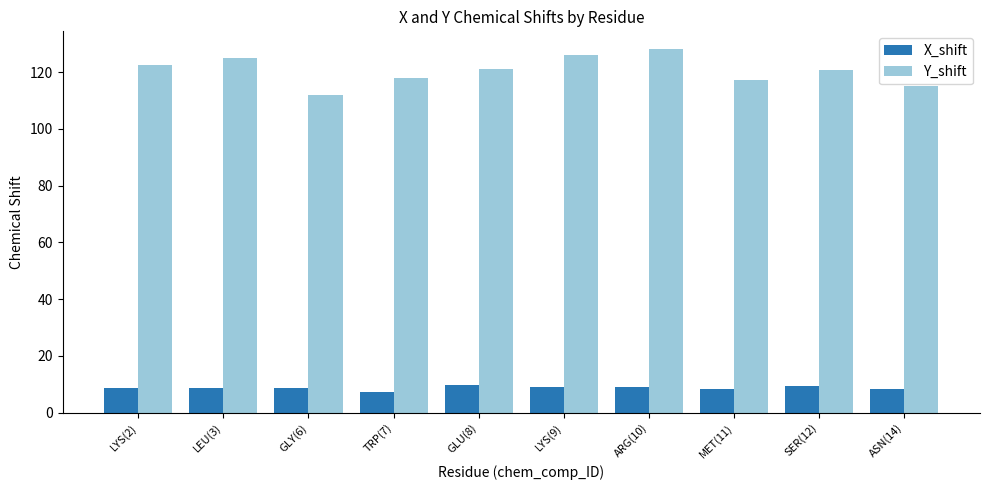

Which series has the largest total across all categories?

Y_shift